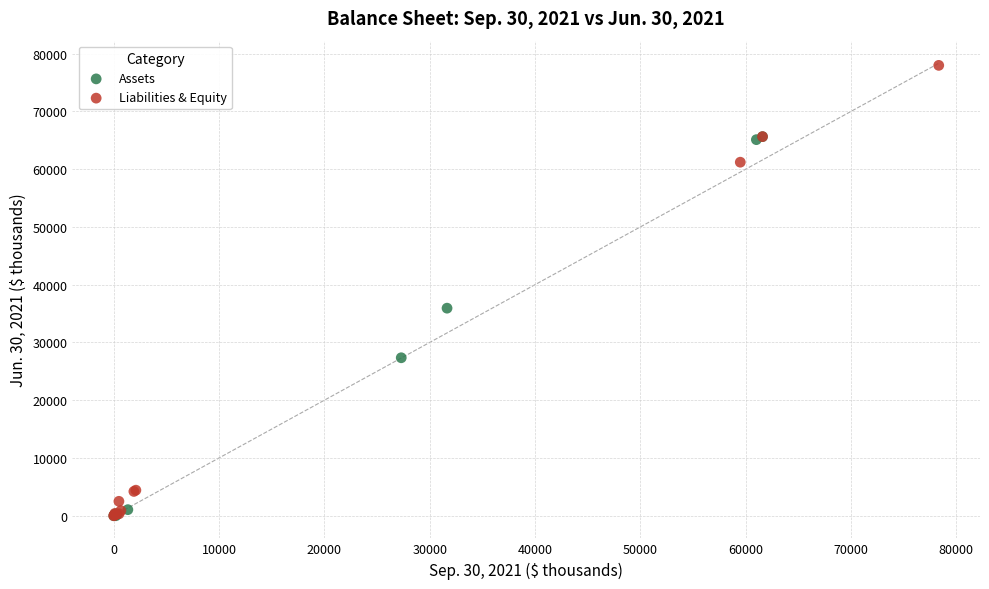

Which series has the largest Y range (max minus min)?

Liabilities & Equity